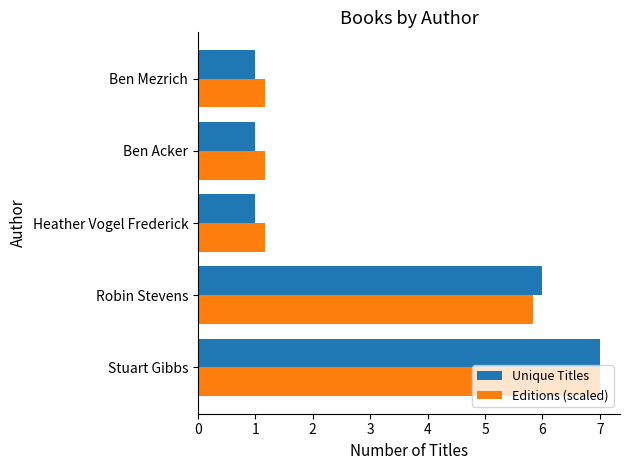

Is the value of Unique Titles at Stuart Gibbs greater than the value of Editions (scaled) at Ben Mezrich?

Yes